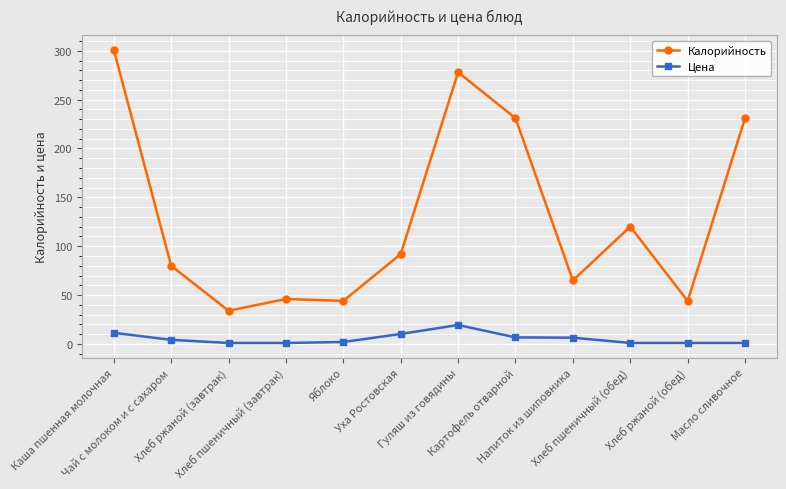

Rank the series by their maximum value, from highest to lowest.

Калорийность, Цена